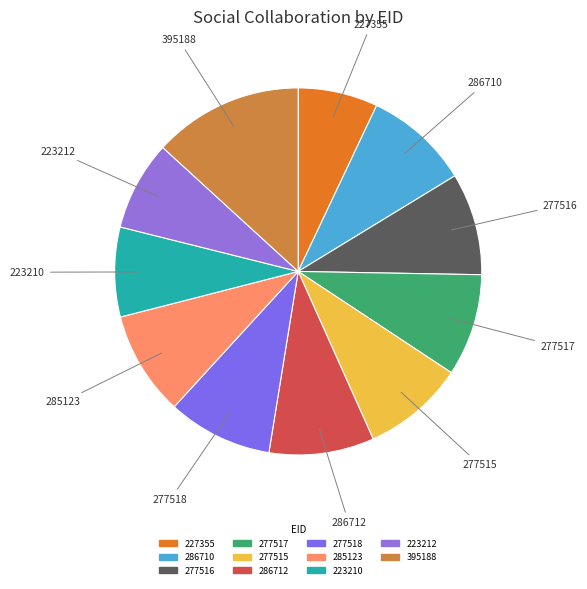

Which category has the biggest portion of the pie?

395188